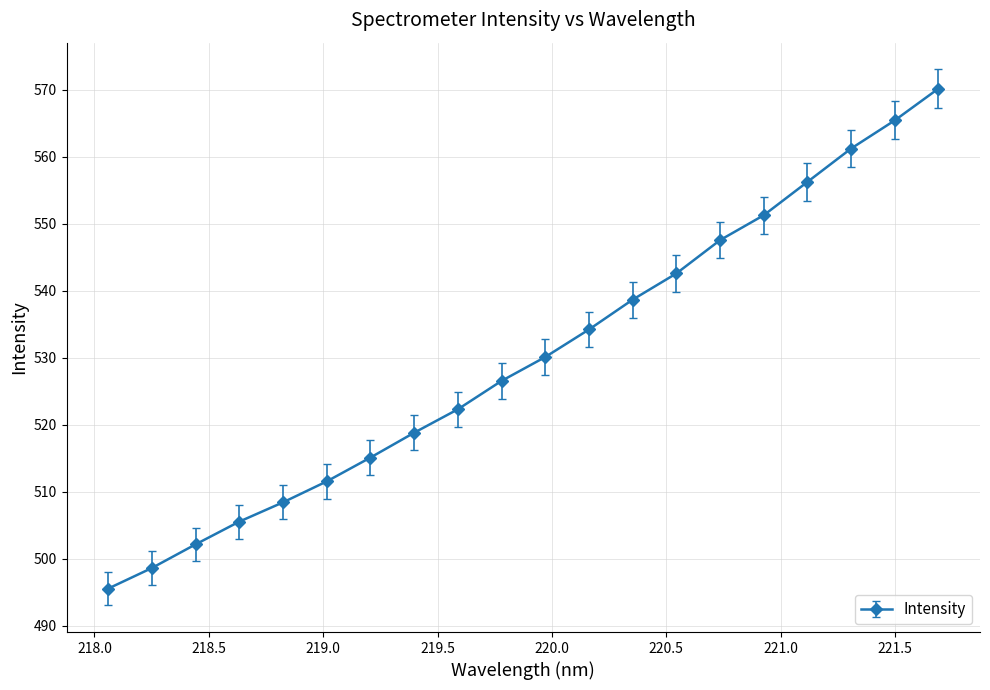

Count the number of categories in the chart.

20